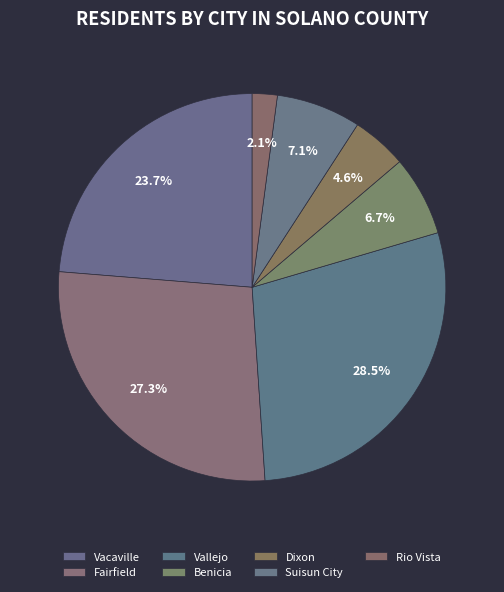

To the nearest percent, what is the combined percentage of Benicia and Suisun City?

14%